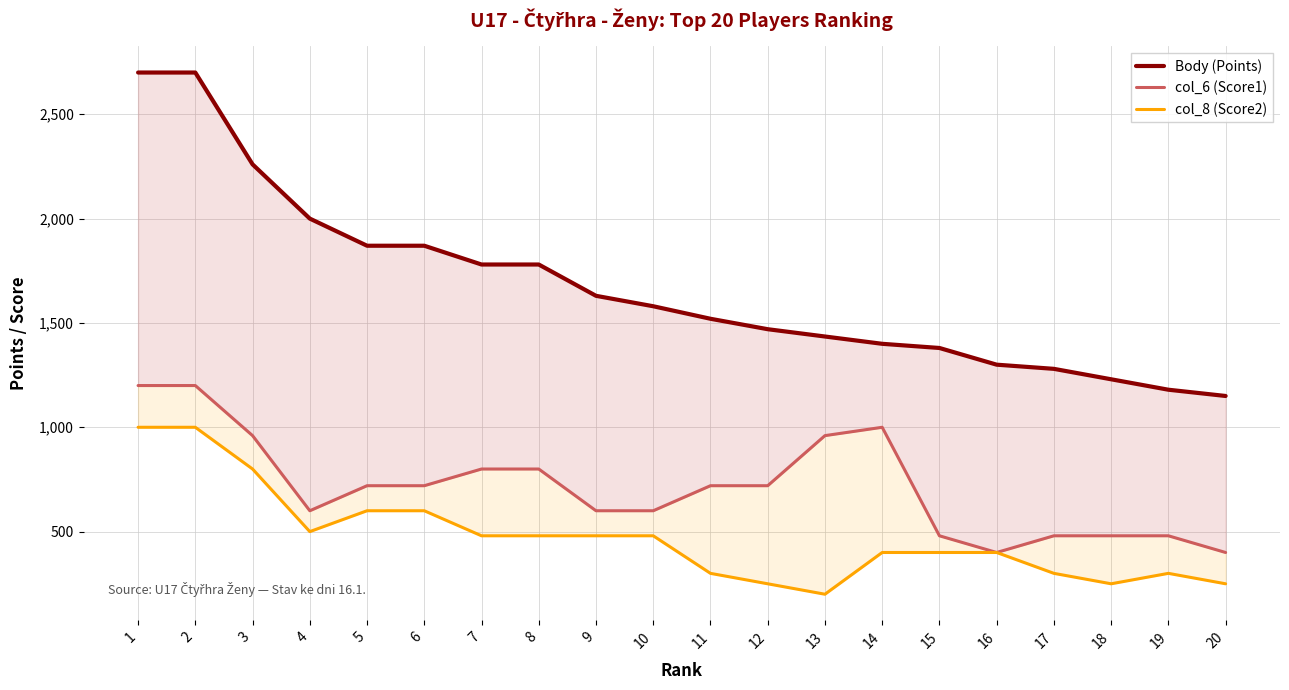

At which category is the sum across all series the highest?

1